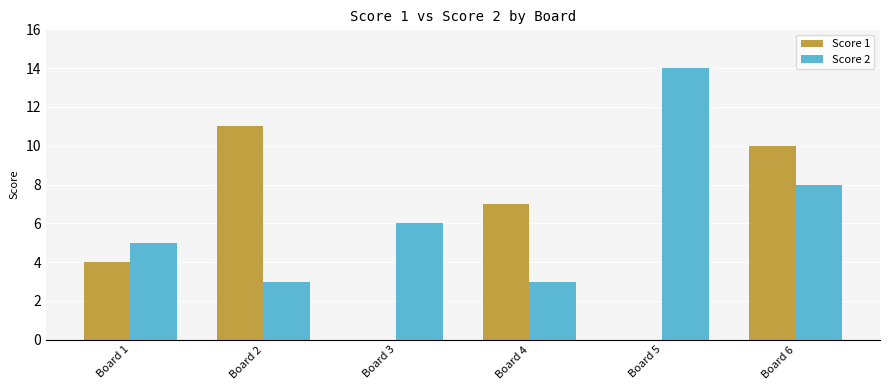

Read the Score 1 value at Board 6, to the nearest 10.

10